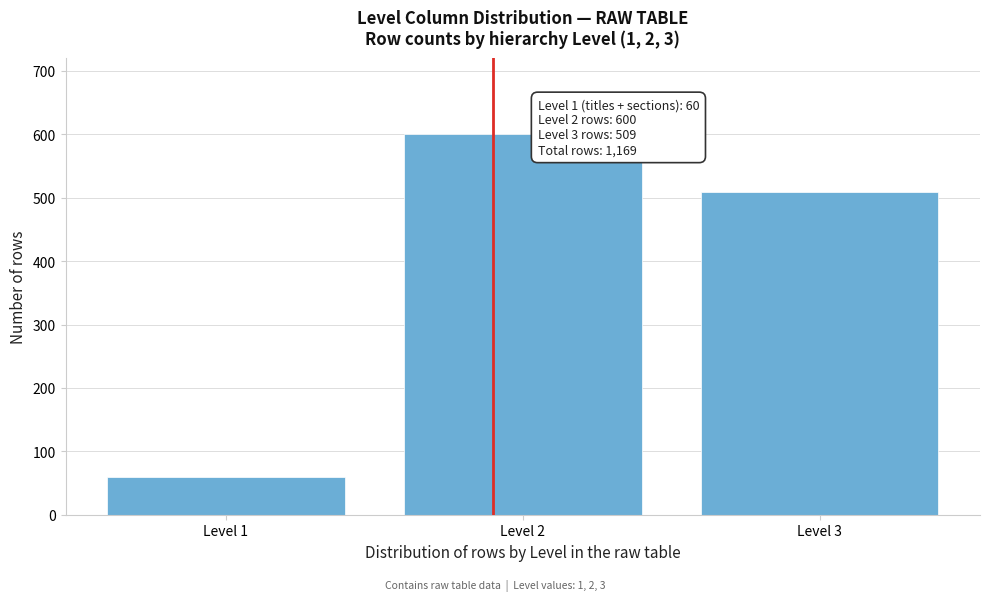

Reading left to right, what are all the values shown in this chart?

60	600	509